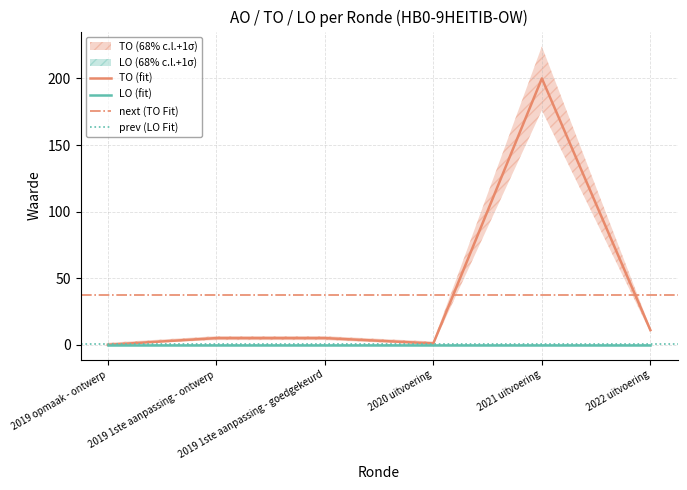

What is the value of the 2nd point from the left?

5